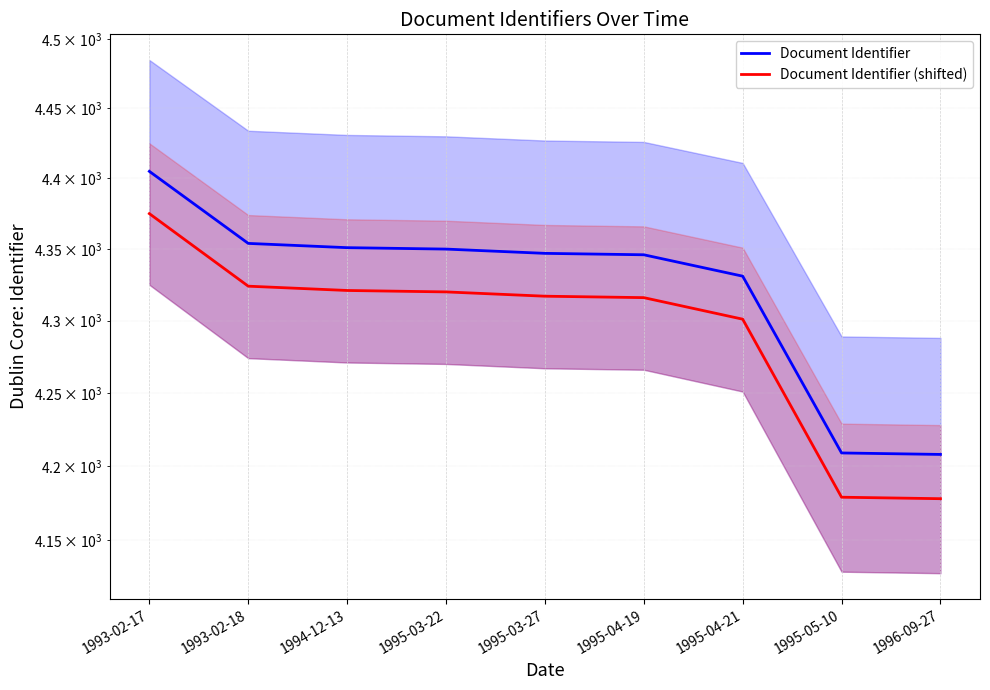

Is the value of Document Identifier at 1995-04-19 greater than the value of Document Identifier (shifted) at 1995-04-19?

Yes